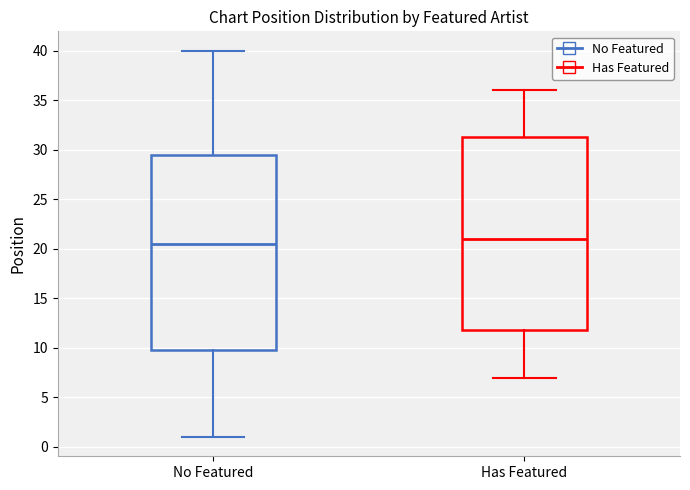

Reading left to right, transcribe this box plot: for each box, give where its median line is, the range the box spans, and where its two whiskers end, as read against the y-axis. The values are not printed on the chart, so give them approximately, as read against the axis.

No Featured: median 20.5, box 10.0 to 29.5, whiskers 1.0 to 40.0
Has Featured: median 21.0, box 12.0 to 31.5, whiskers 7.0 to 36.0